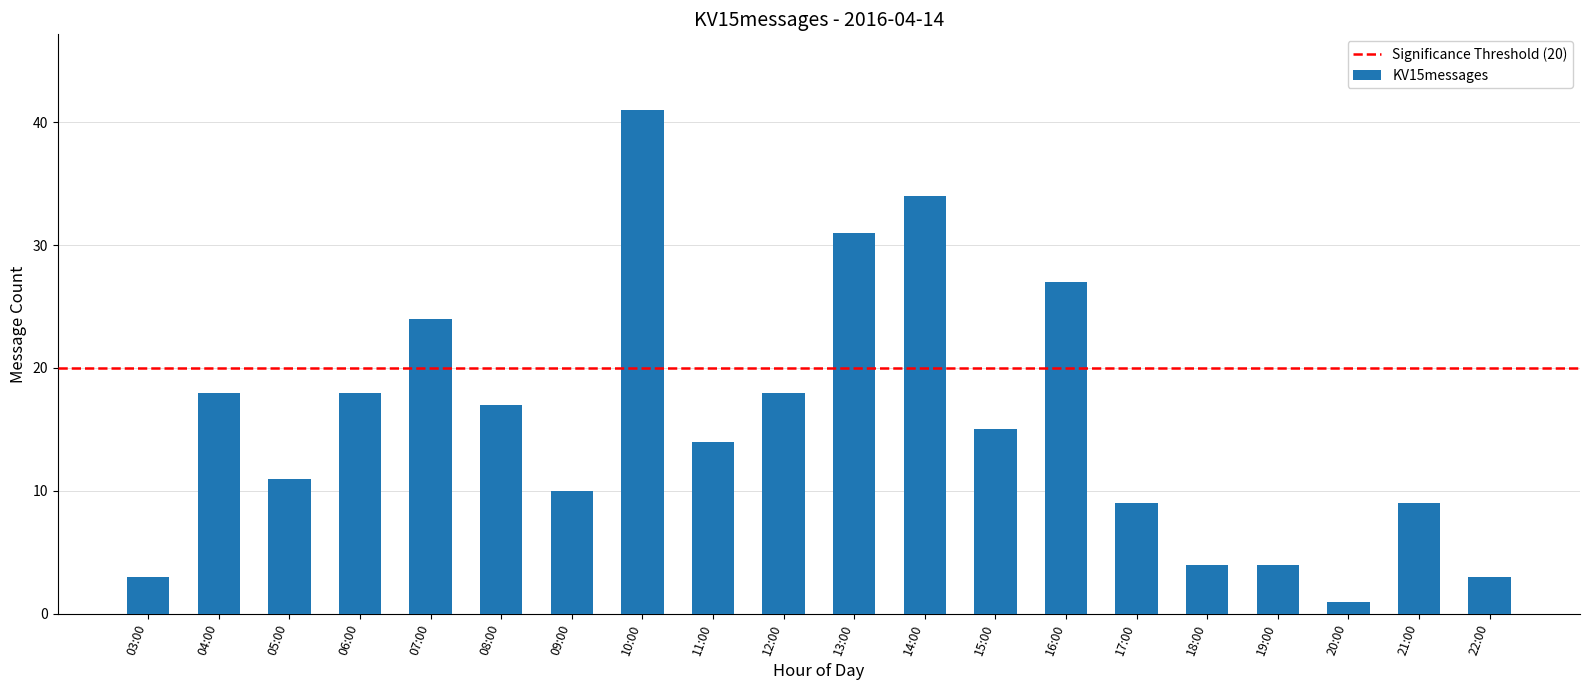

What value does the data have at 12:00?

18